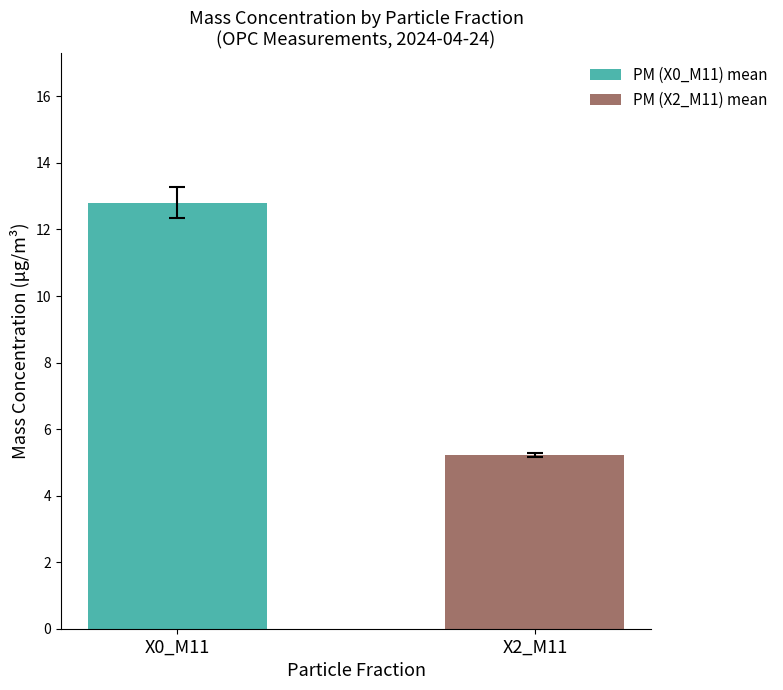

Which series has the largest range (max minus min)?

PM (X0_M11) mean